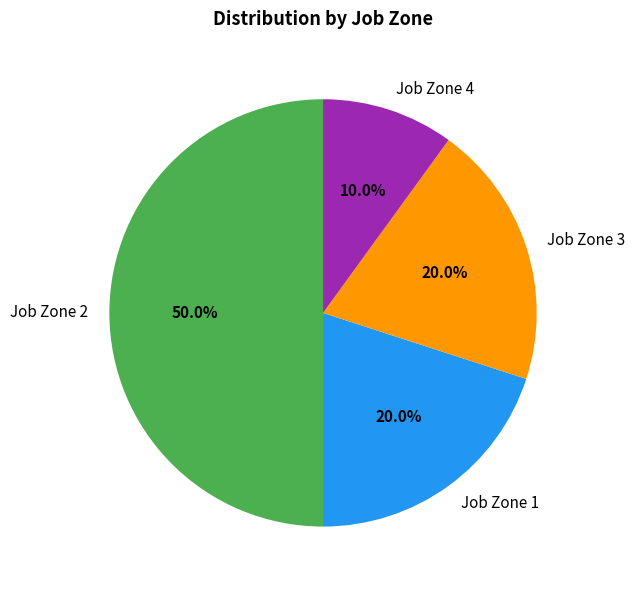

Does Job Zone 4 account for over 50% of the chart?

No